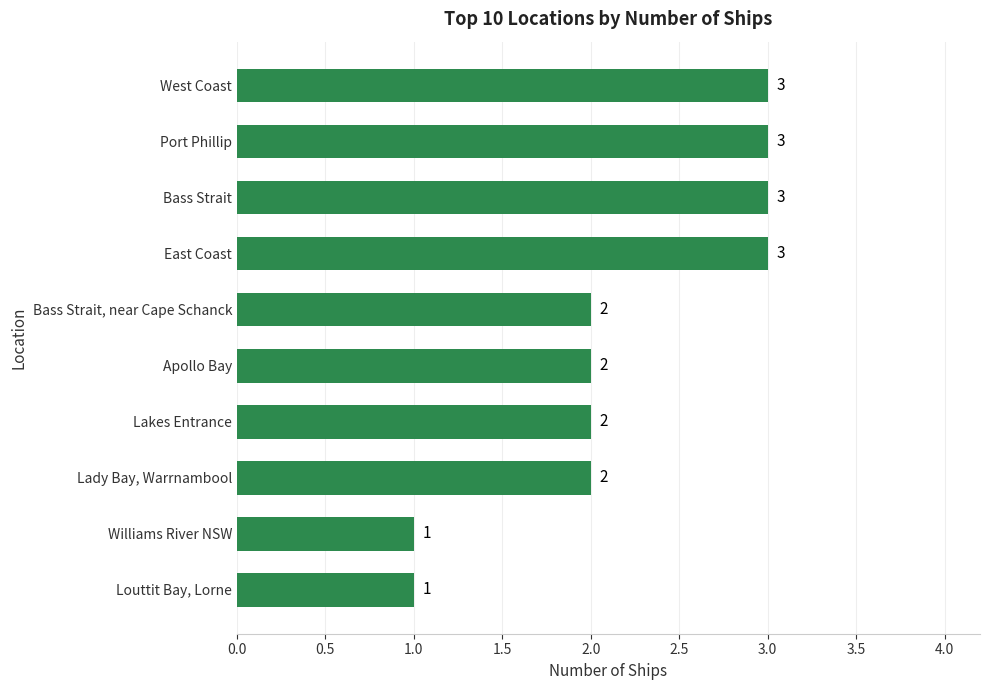

Between Lakes Entrance and Bass Strait, which is larger?

Bass Strait